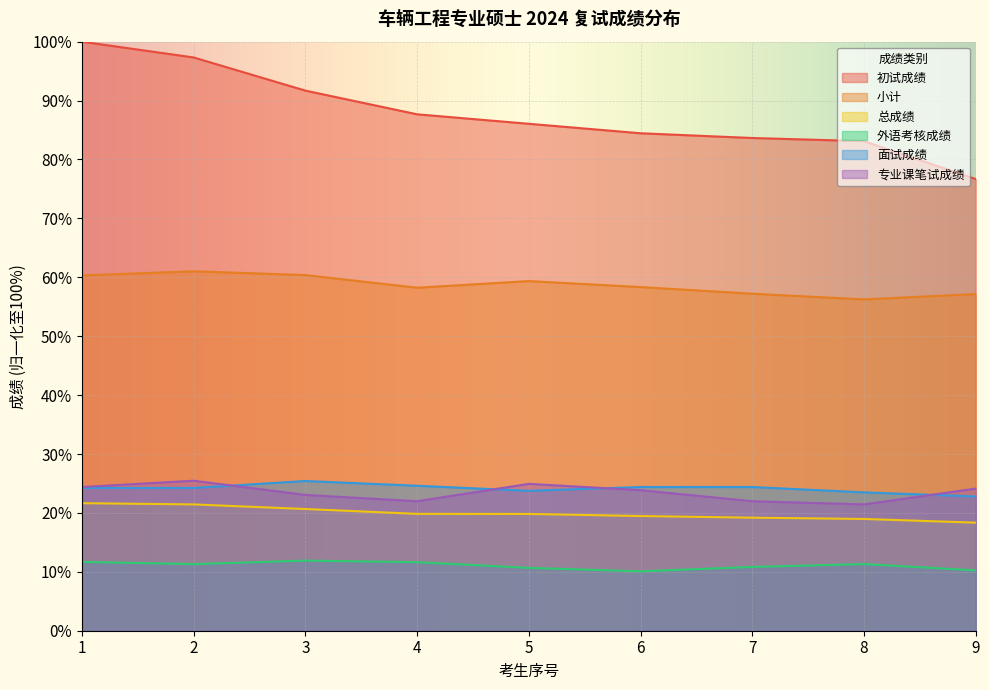

What is the greatest value displayed?

100.0